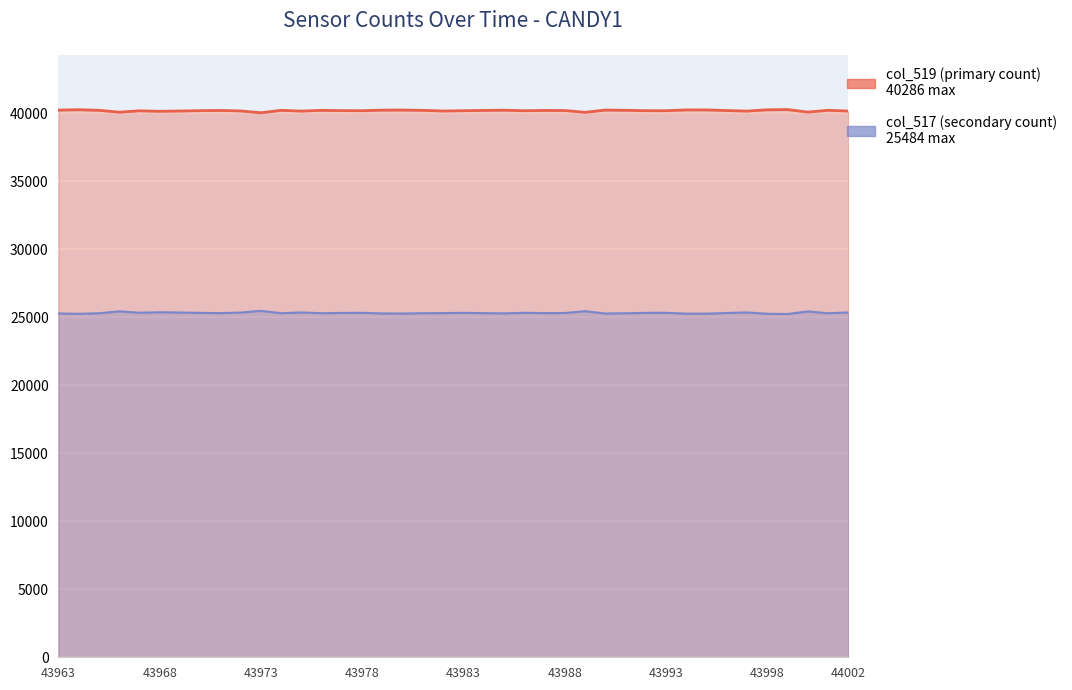

True or false: col_517 and col_519 intersect in this chart.

False